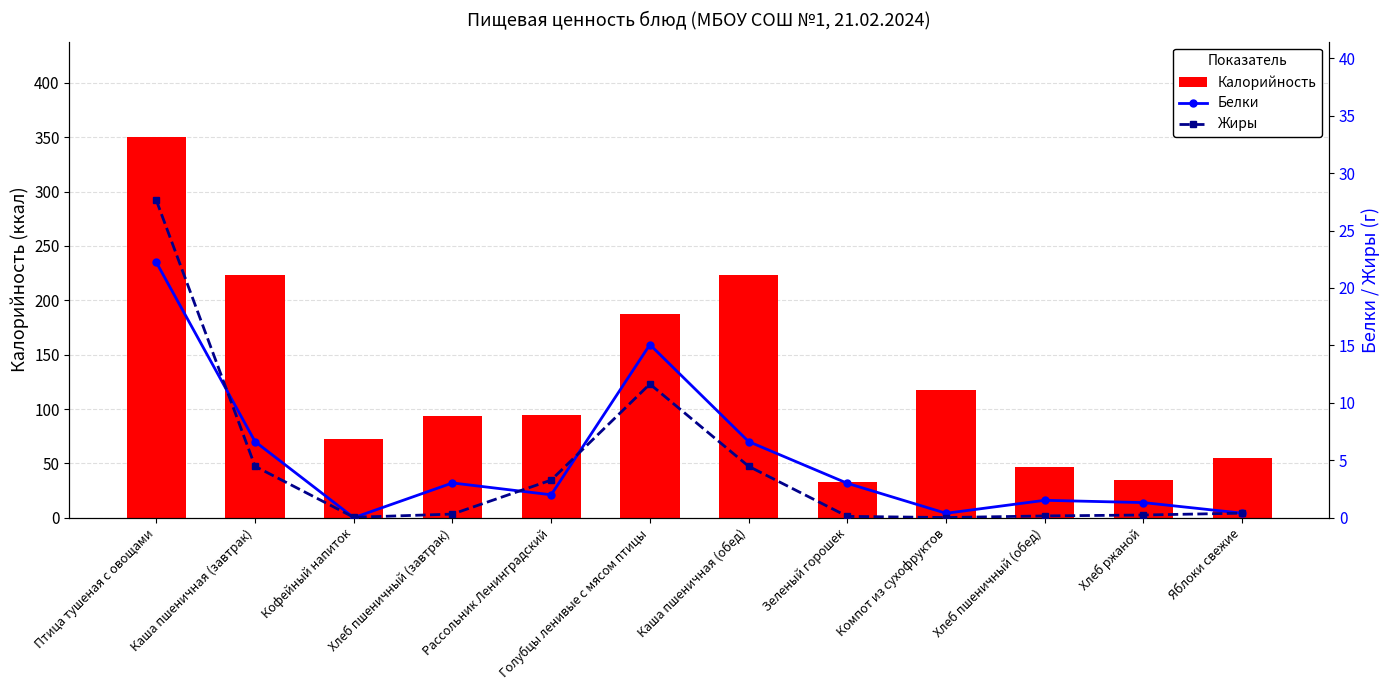

Reading right to left, what are all the values shown in this chart?

Калорийность: 54.9	34.8	47.0	117.5	33.0	223.3	187.4	94.4	93.8	72.3	223.3	350.4
Белки: 0.4	1.3	1.5	0.4	3.0	6.6	15.1	2.0	3.0	0.0	6.6	22.2
Жиры: 0.4	0.2	0.2	0.0	0.1	4.5	11.6	3.3	0.3	0.0	4.5	27.6